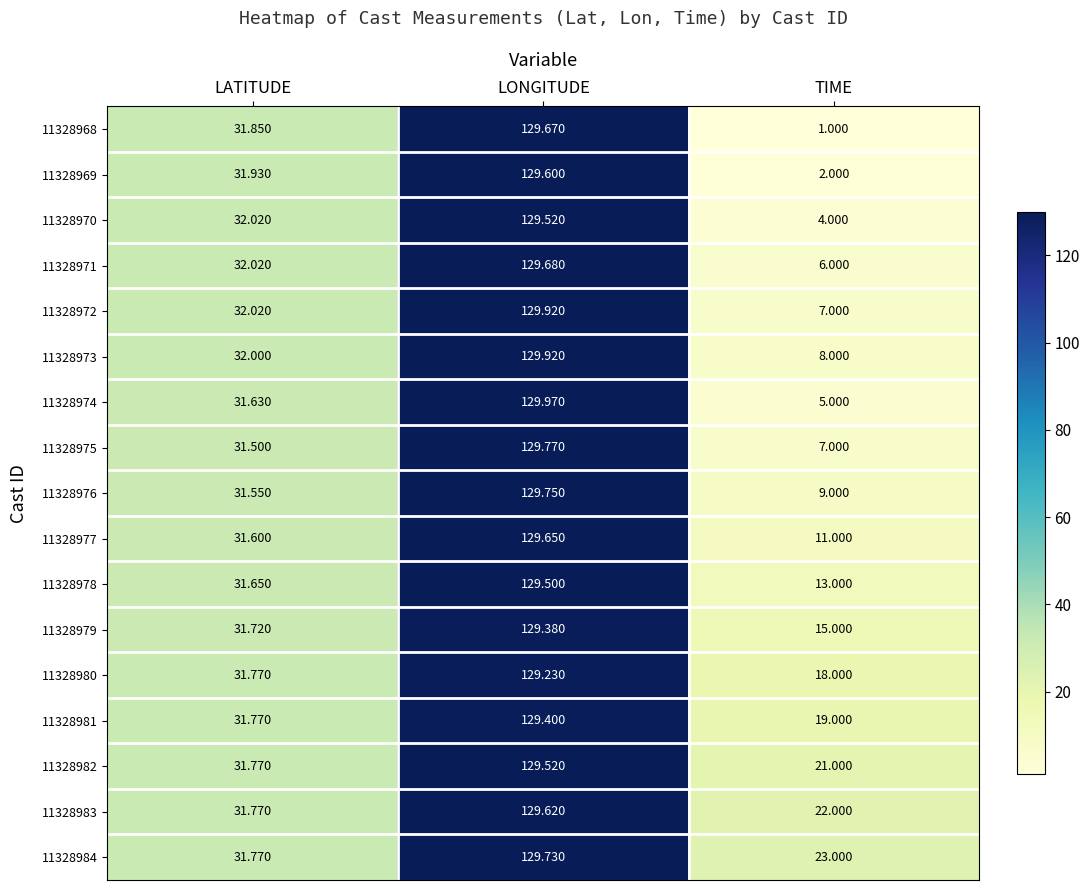

Which label corresponds to the smallest value in the chart?

TIME